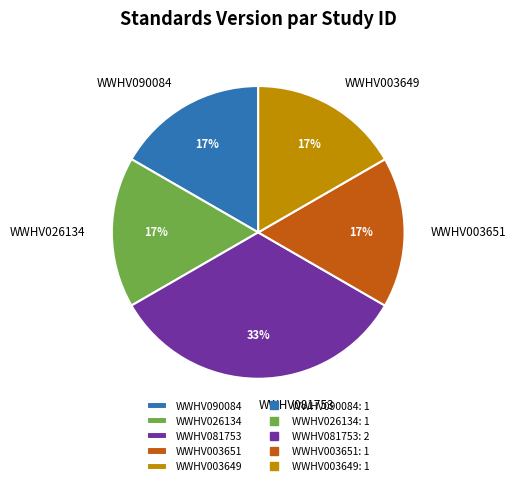

True or false: WWHV003649 accounts for 17% of the total.

True